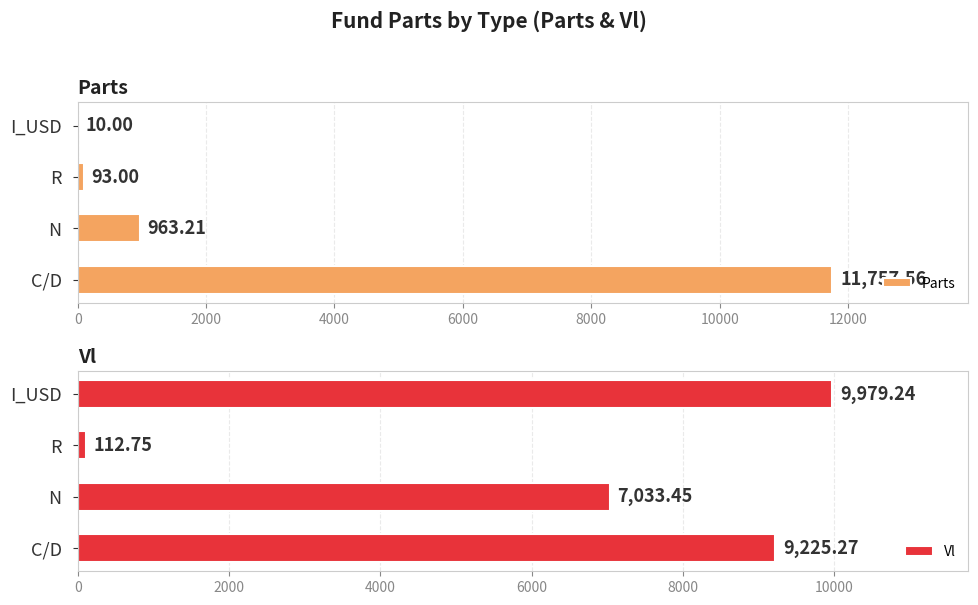

How many data points in Vl are less than 9225?

2